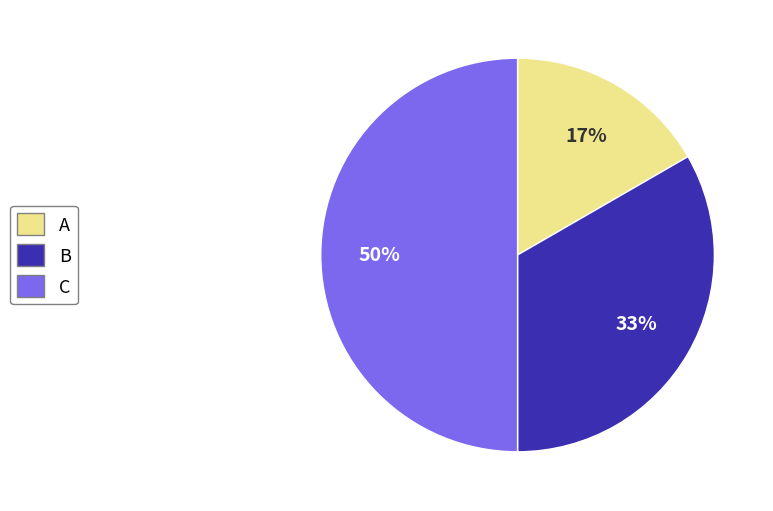

Does A represent more than half of the total?

No